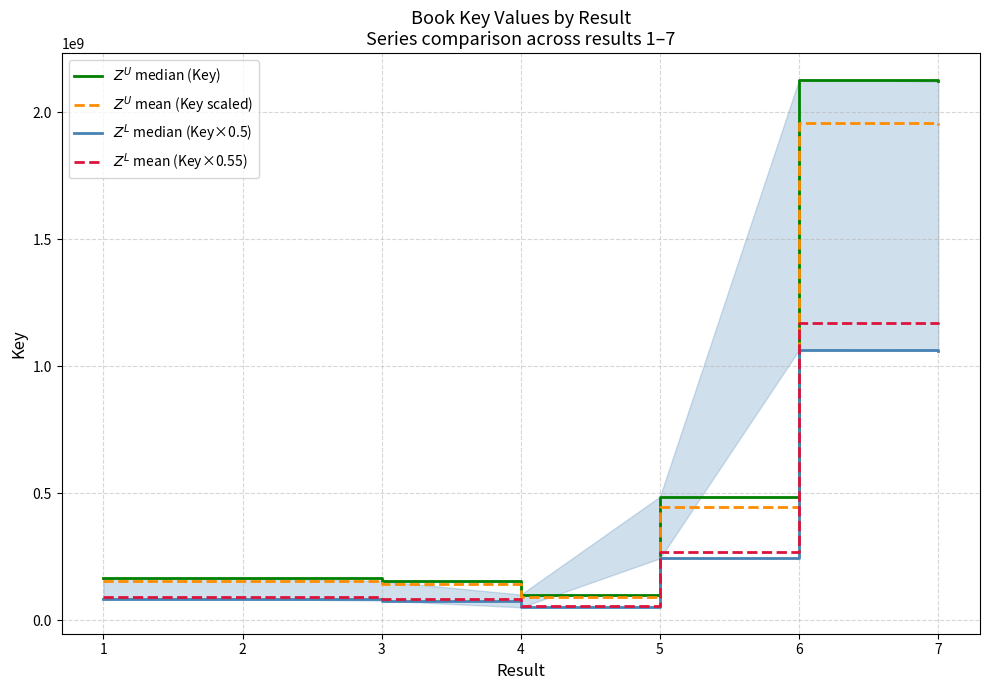

Is the value of $Z^U$ mean (Key scaled) at 6 greater than the value of $Z^L$ median (Key×0.5) at 7?

Yes